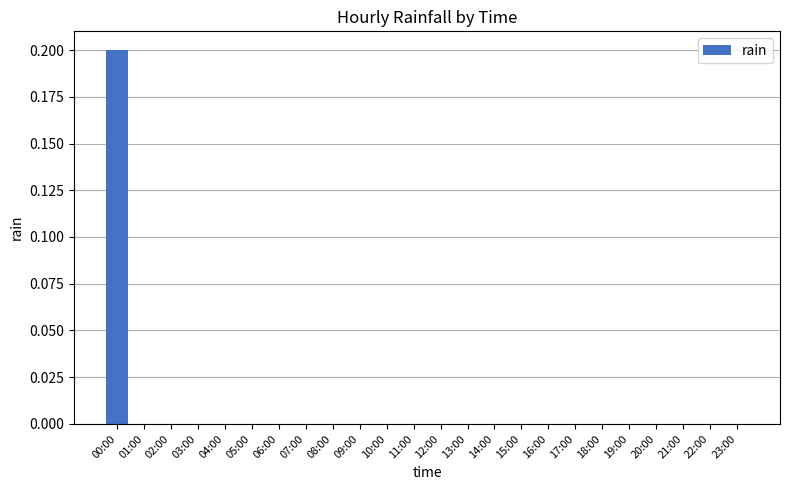

Which label corresponds to the largest value in the chart?

00:00